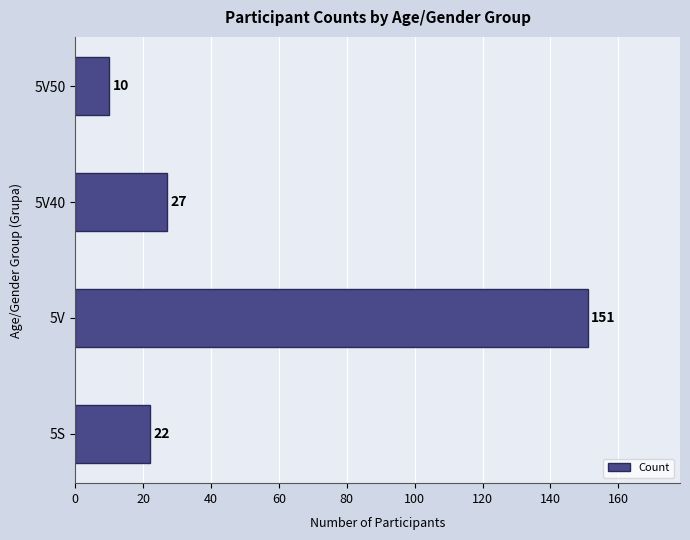

List the labels in order of value, largest first.

5V, 5V40, 5S, 5V50